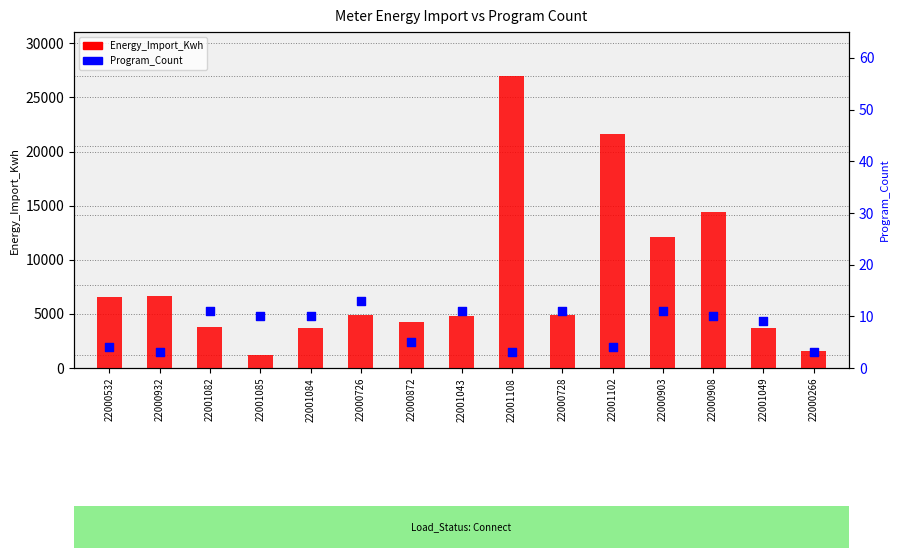

At which category is the sum across all series the highest?

22001108